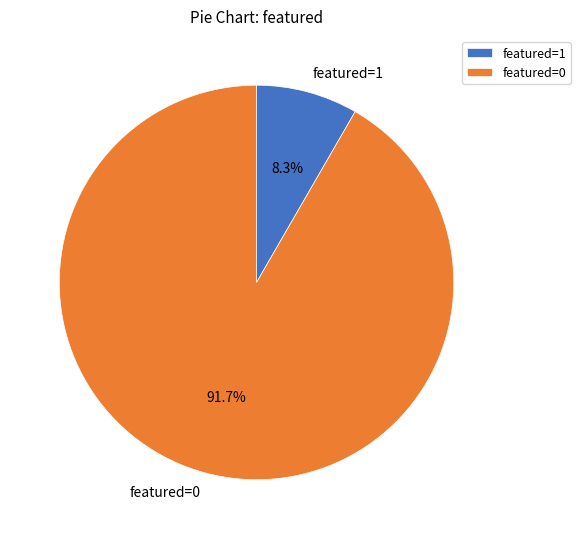

Which slice is the smallest?

featured=1